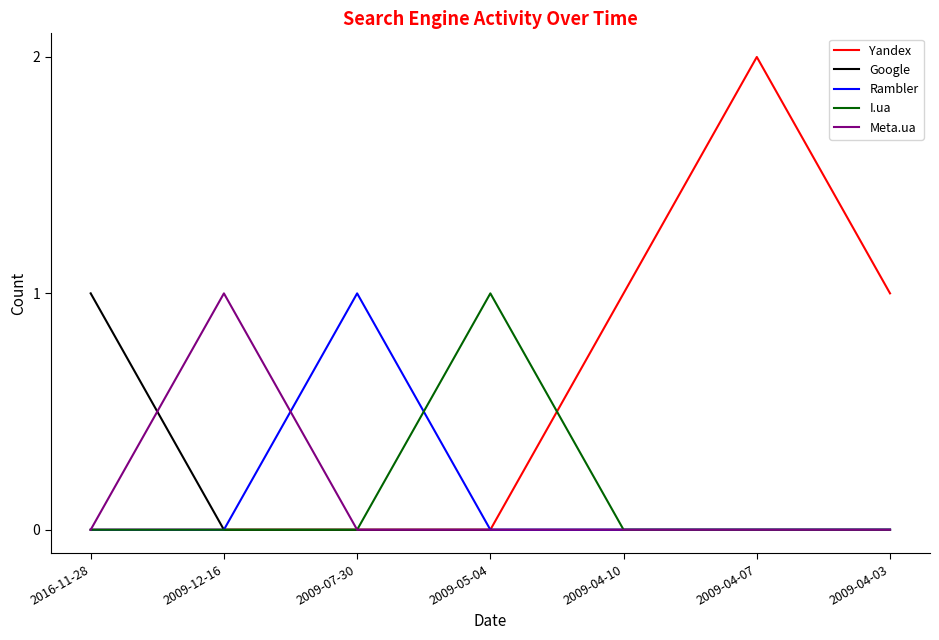

The value of Yandex at 2009-07-30 is 0. True or false?

True